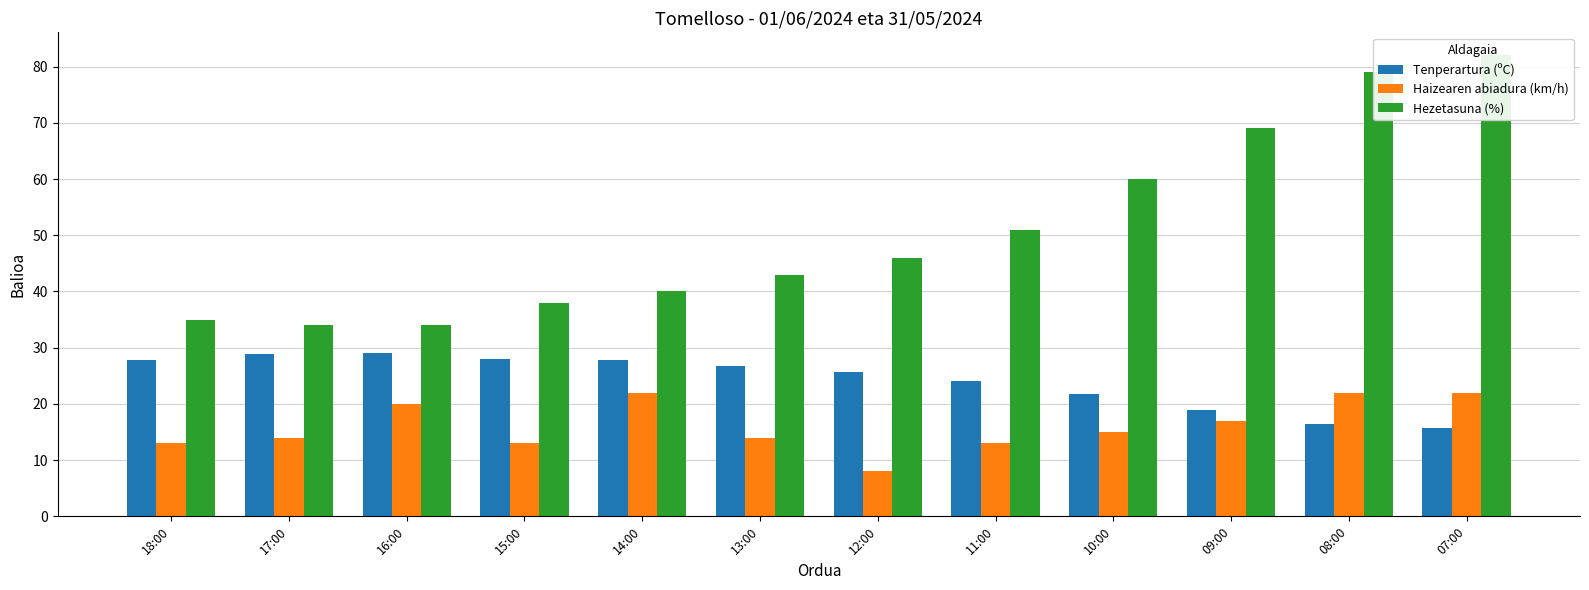

List the labels in order of Hezetasuna (%) value, smallest first.

17:00, 16:00, 18:00, 15:00, 14:00, 13:00, 12:00, 11:00, 10:00, 09:00, 08:00, 07:00